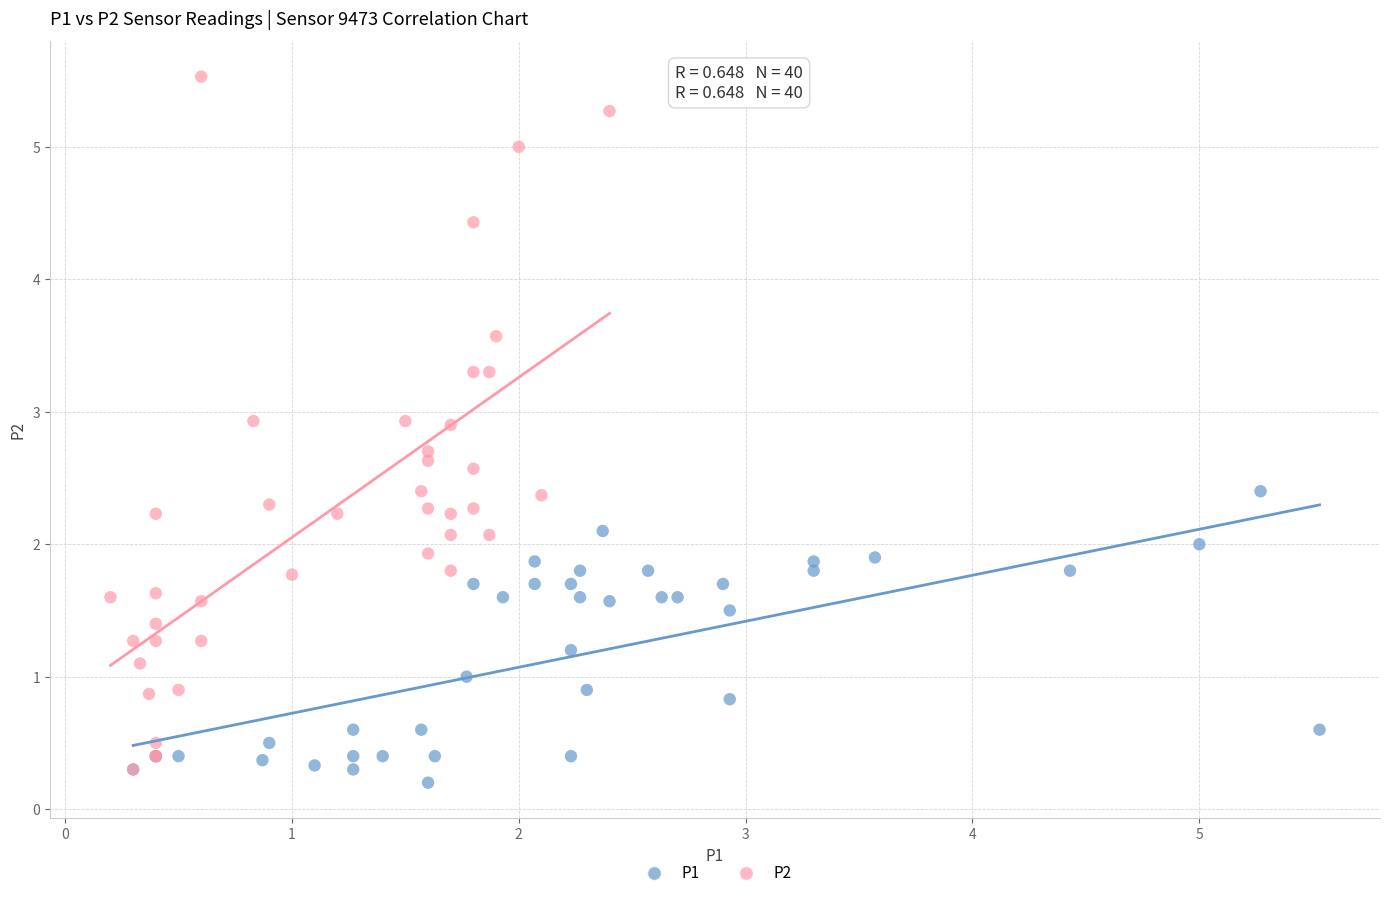

Which series contains the highest Y value?

P2